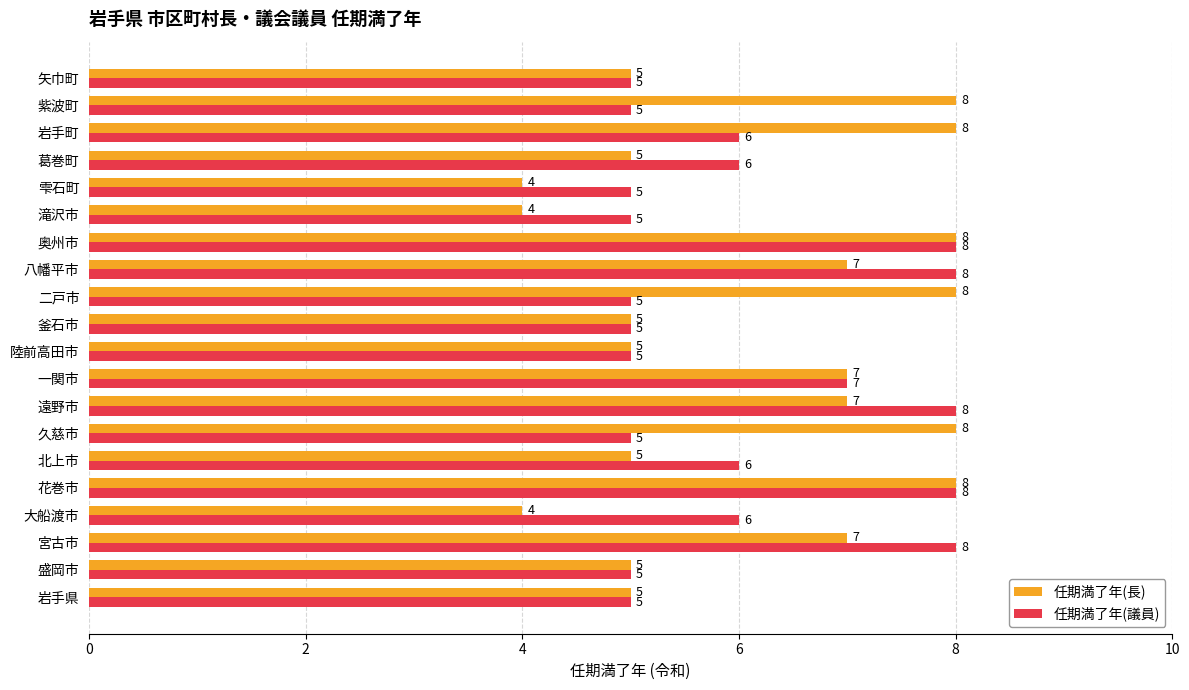

Is the value of 任期満了年(長) at 奥州市 greater than the value of 任期満了年(議員) at 葛巻町?

Yes